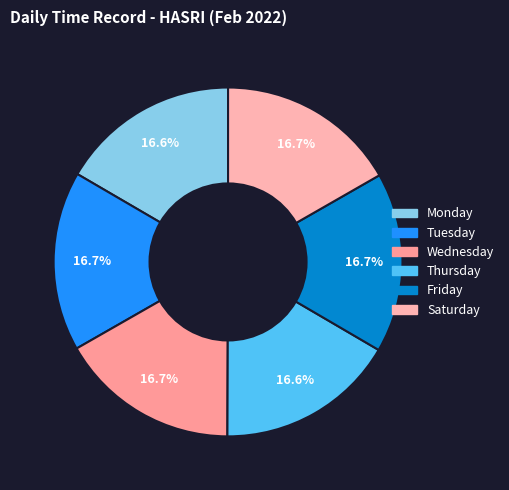

How many slices are in this pie chart?

6